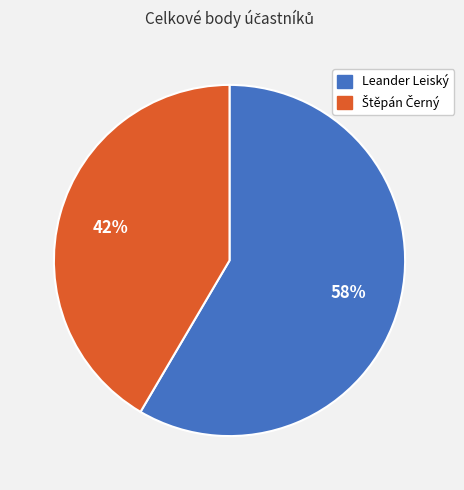

To the nearest percent, what is the average slice percentage?

50%